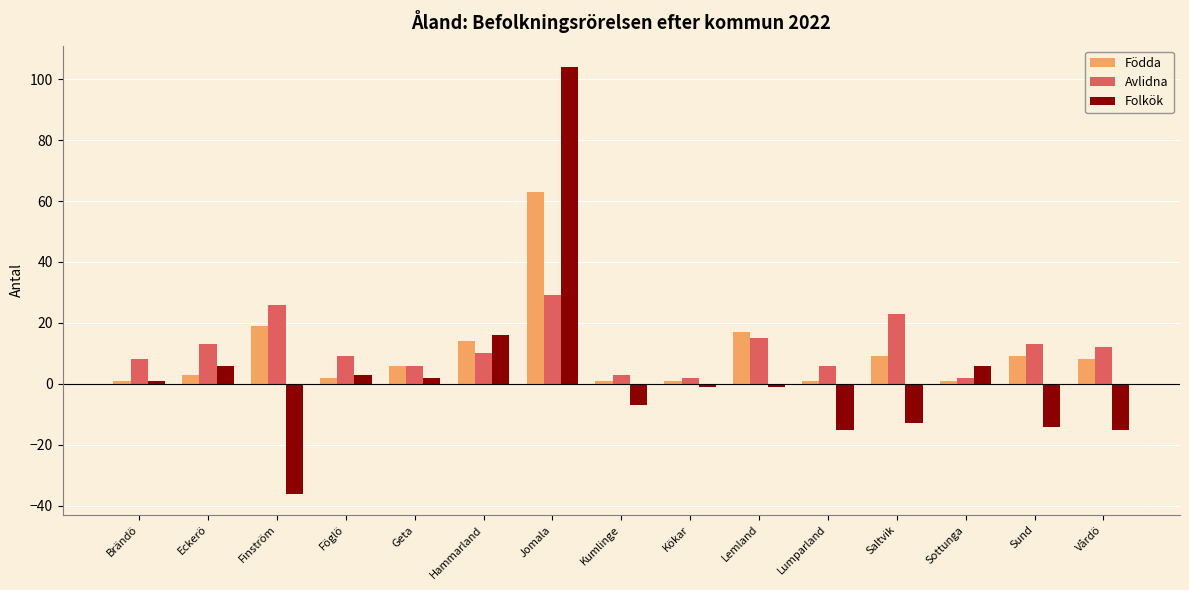

What position from the right is Föglö?

12